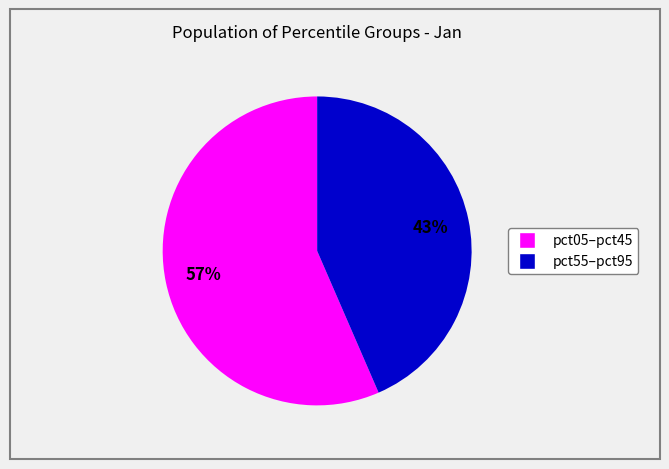

Is there a majority slice in this chart?

Yes